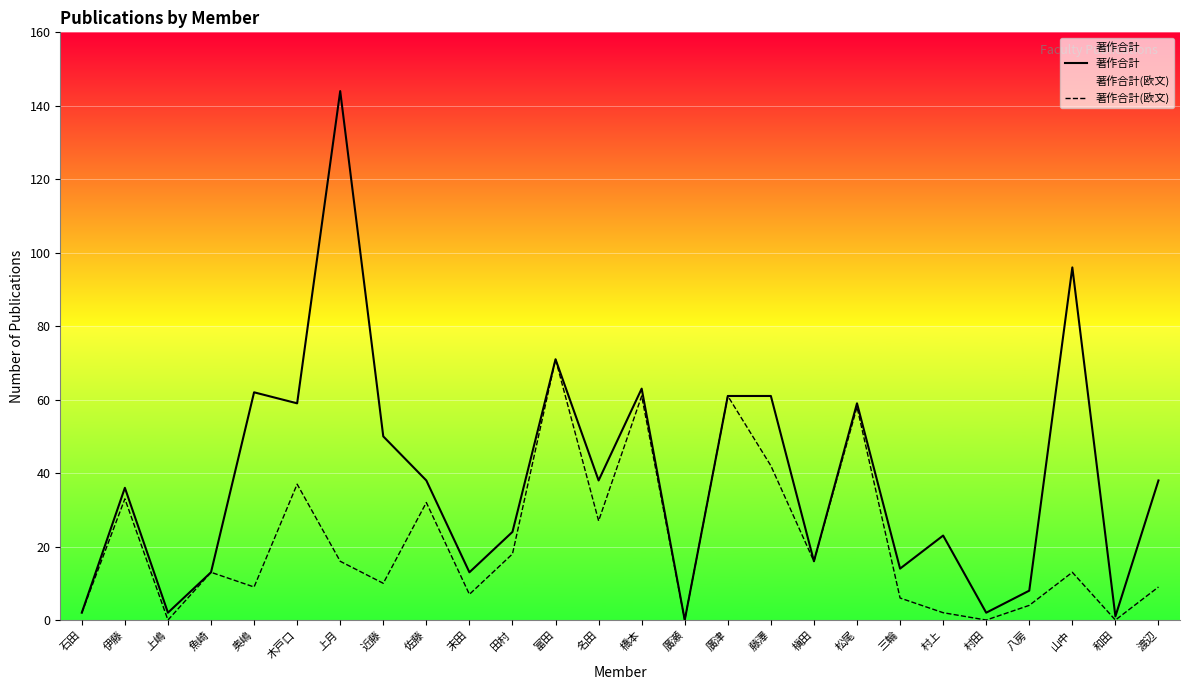

What is the label of the 14th point from the left?

橋本